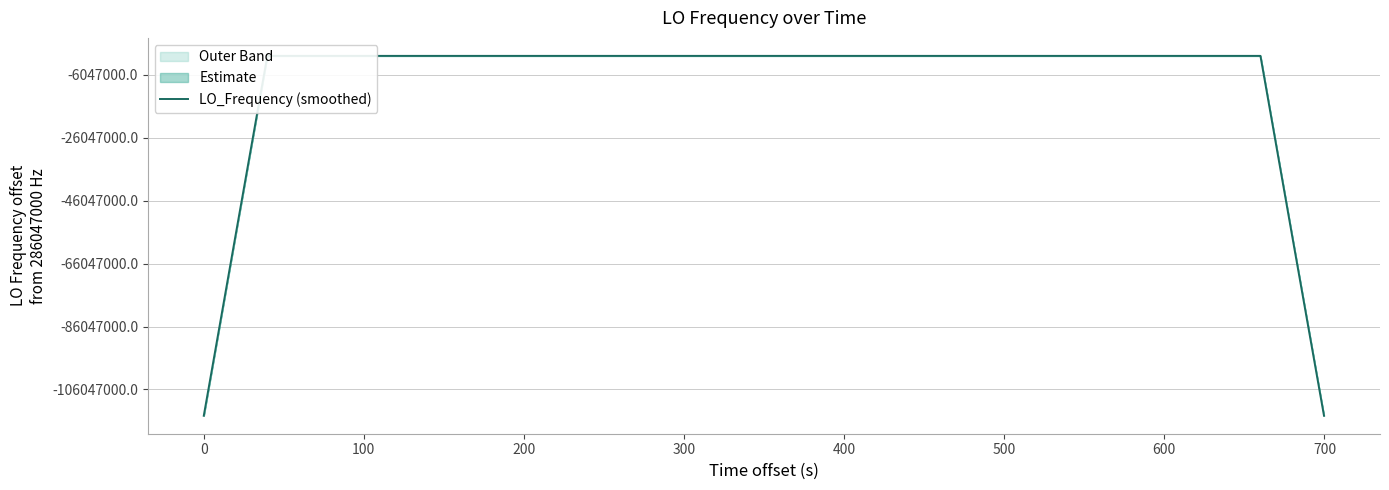

Does the chart have visible grid lines?

Yes